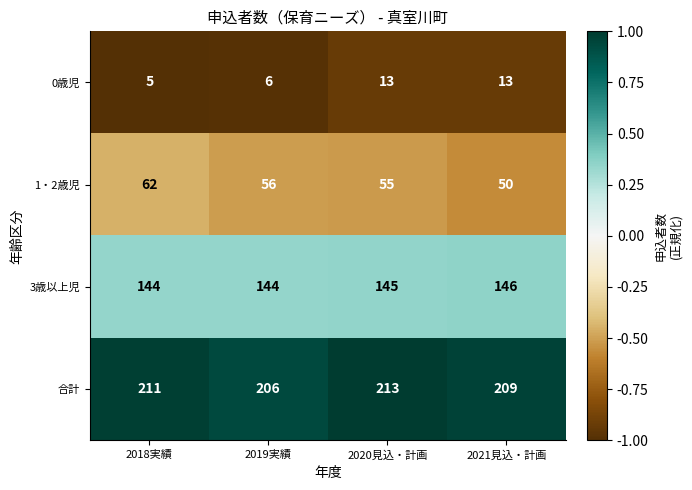

Which category has the lowest value across all series?

2018実績